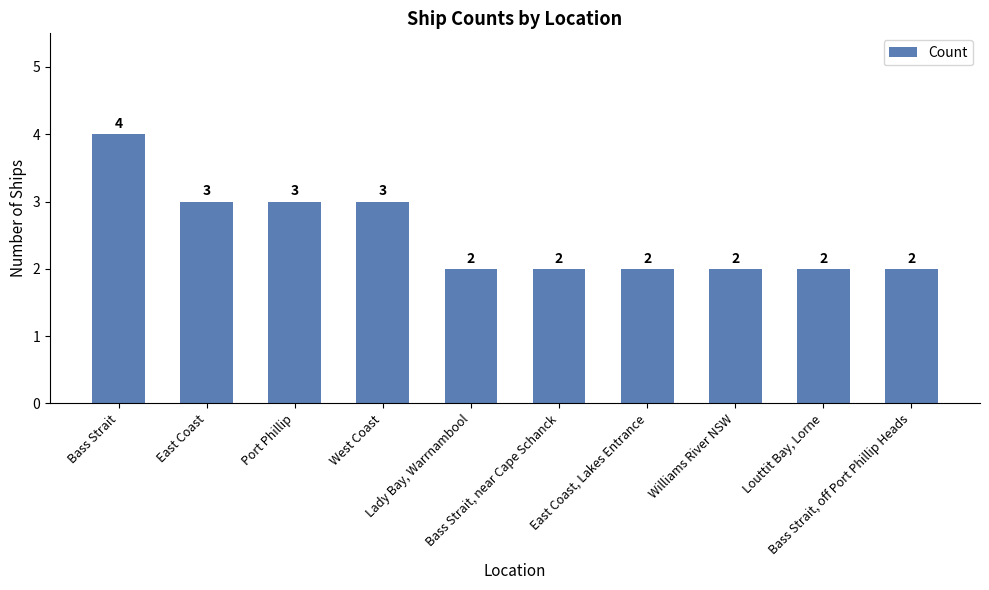

What is the greatest value displayed?

4